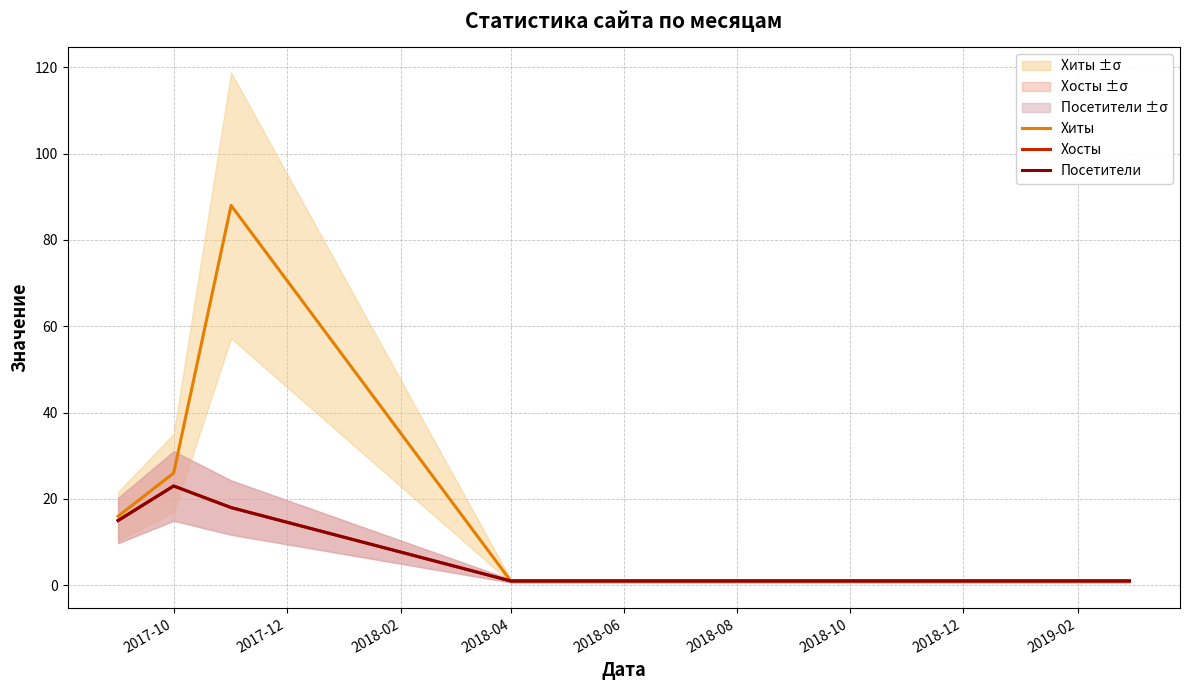

Count the Посетители values in the range 1 to 18.

5